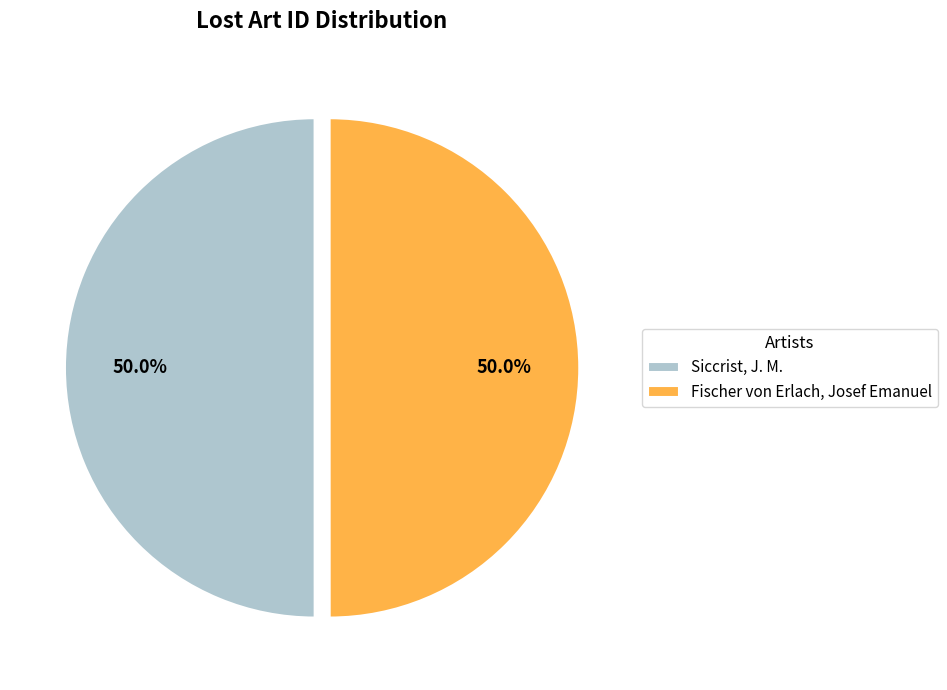

To the nearest percent, what percentage of the pie is Fischer von Erlach, Josef Emanuel?

50%